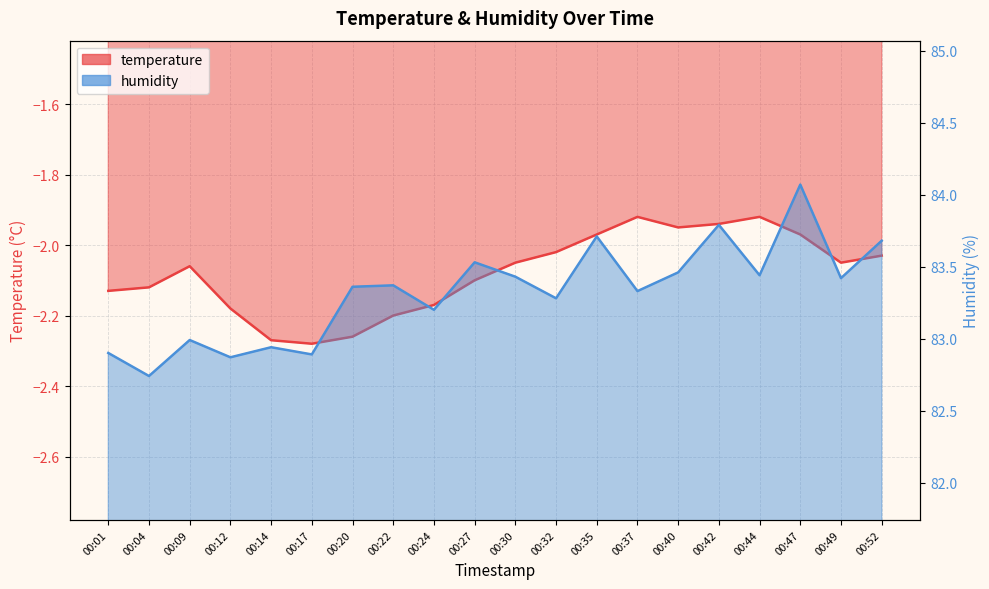

Which series has the widest spread of values?

humidity